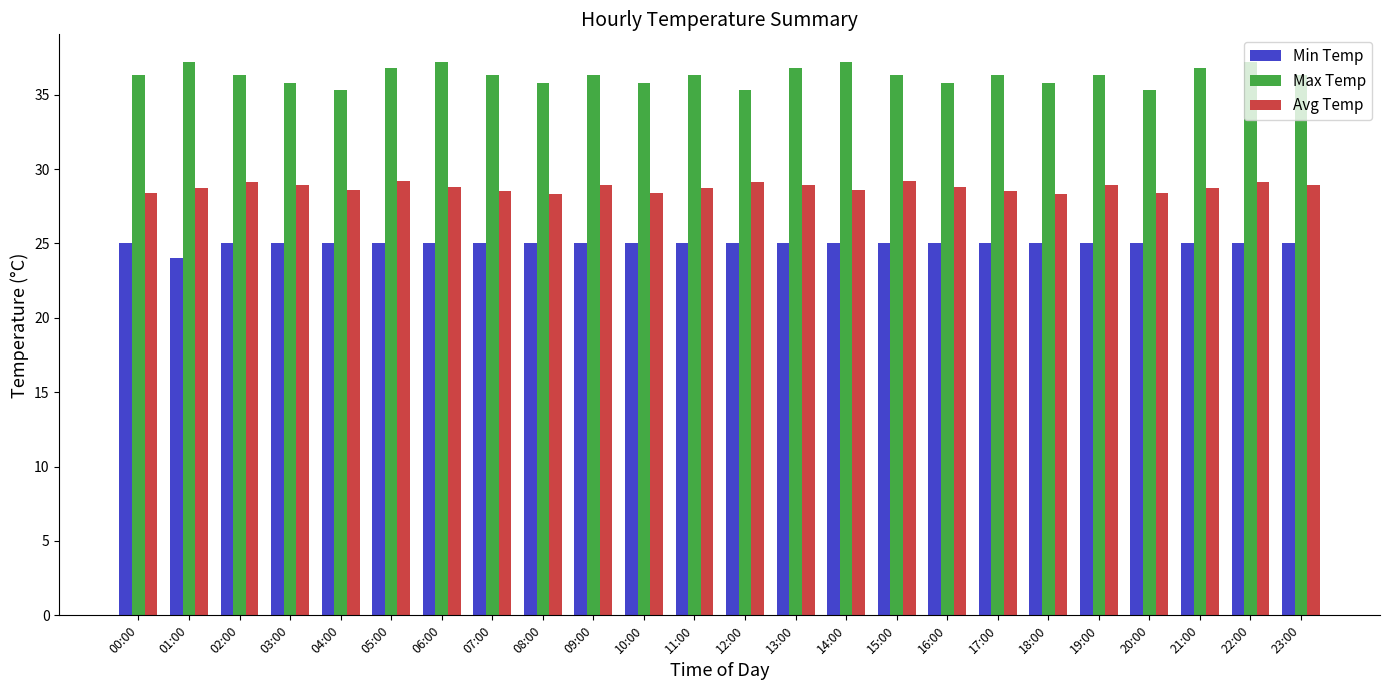

What value does the Max Temp series have at 11:00?

36.3